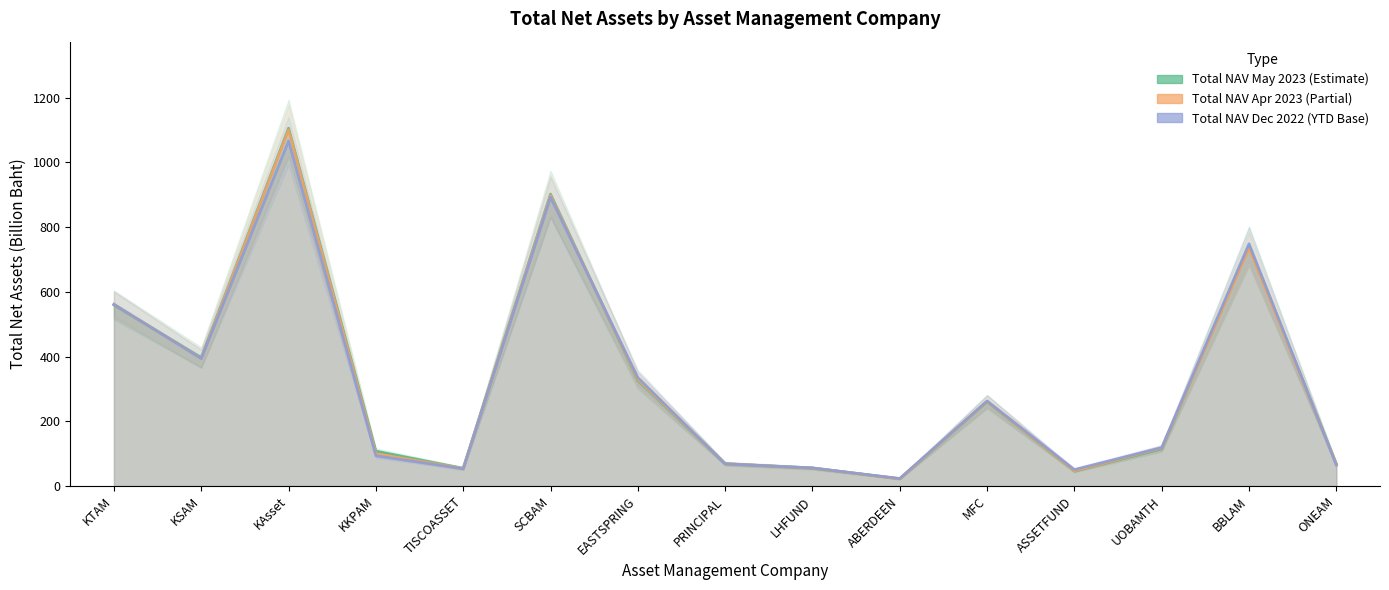

Where is the first local maximum for Total NAV May 2023?

KAsset